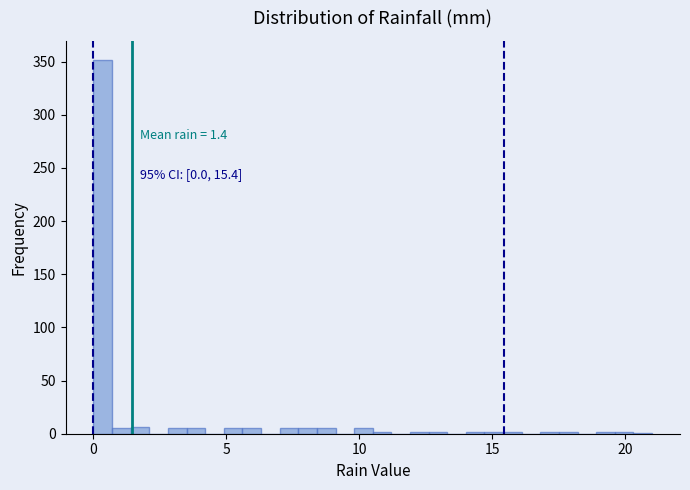

Read against the x-axis, roughly where is the centre of the tallest bar?

0.5